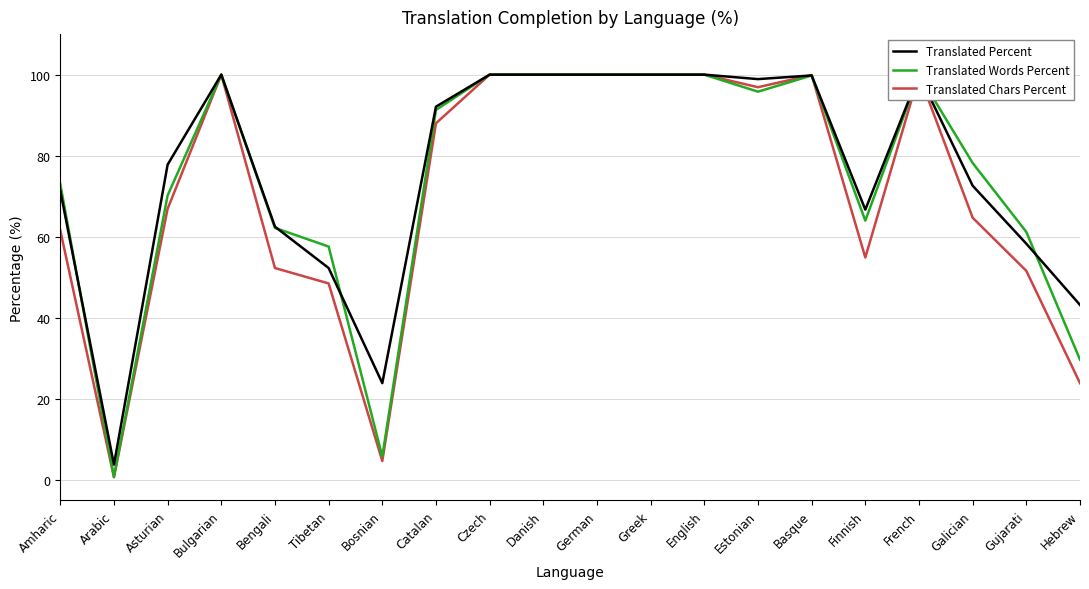

Rank the series at Tibetan from highest to lowest value.

Translated Words Percent, Translated Percent, Translated Chars Percent